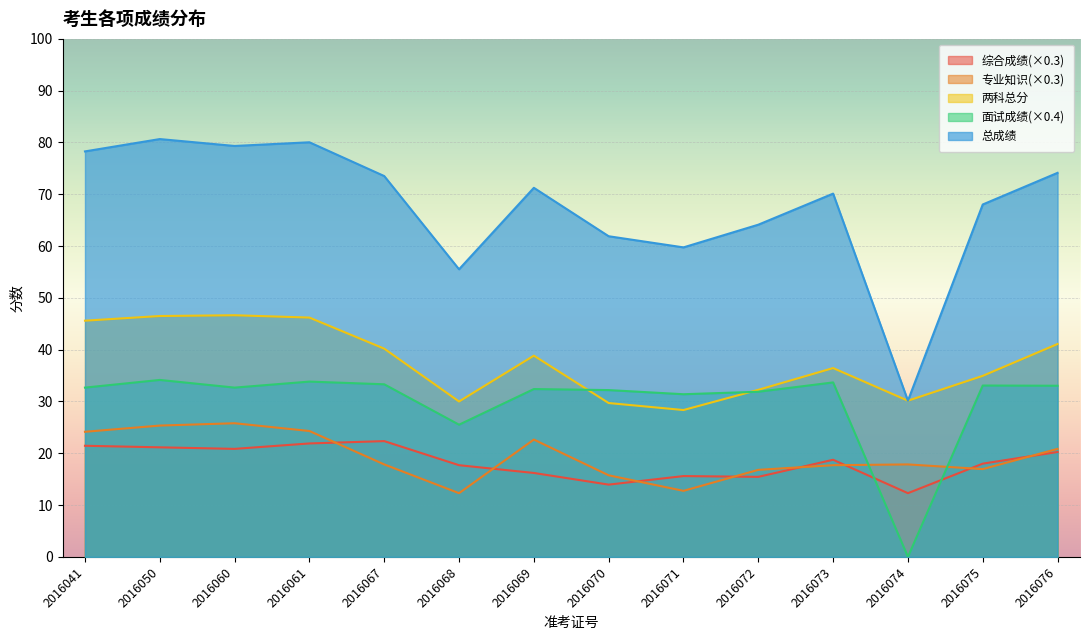

What is the difference between the maximum and minimum values in the 综合成绩(×0.3) series?

10.1